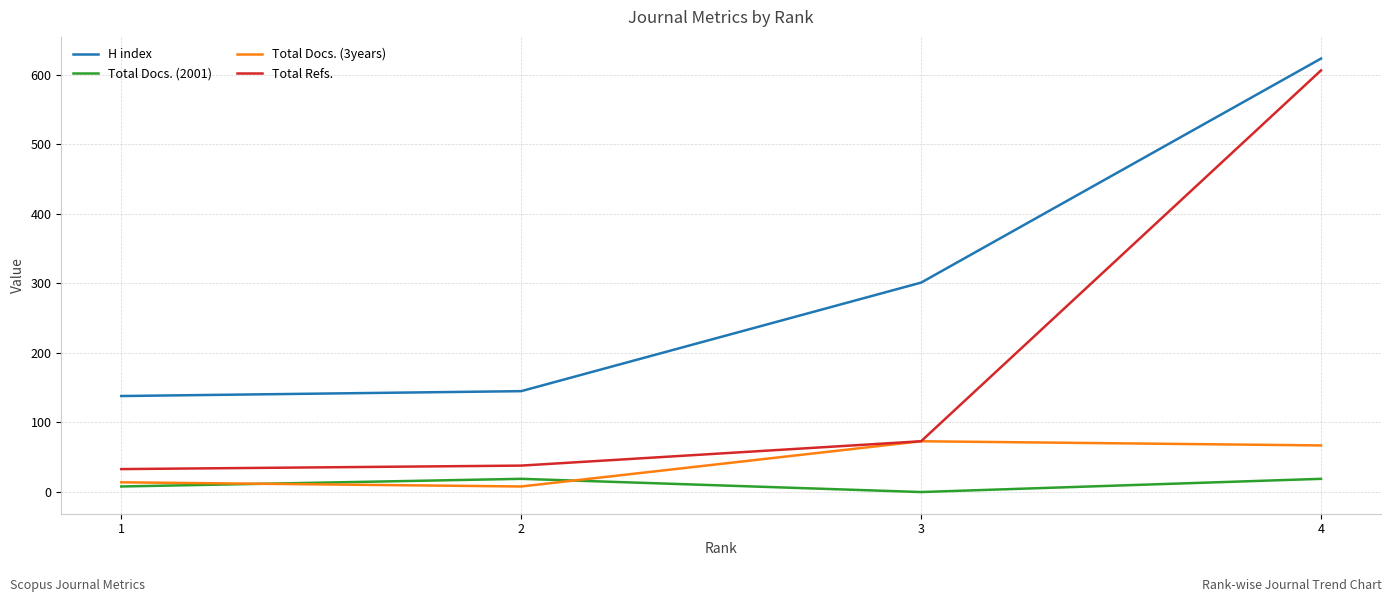

What is the average value of the Total Docs. (2001) series?

12